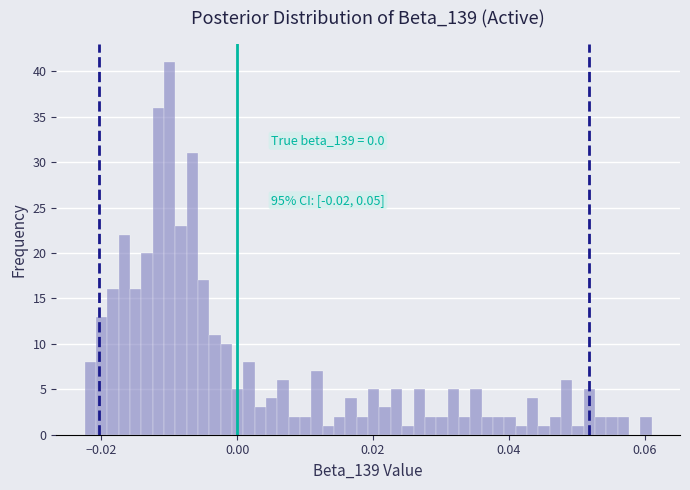

Read against the x-axis, roughly where is the centre of the tallest bar?

-0.010